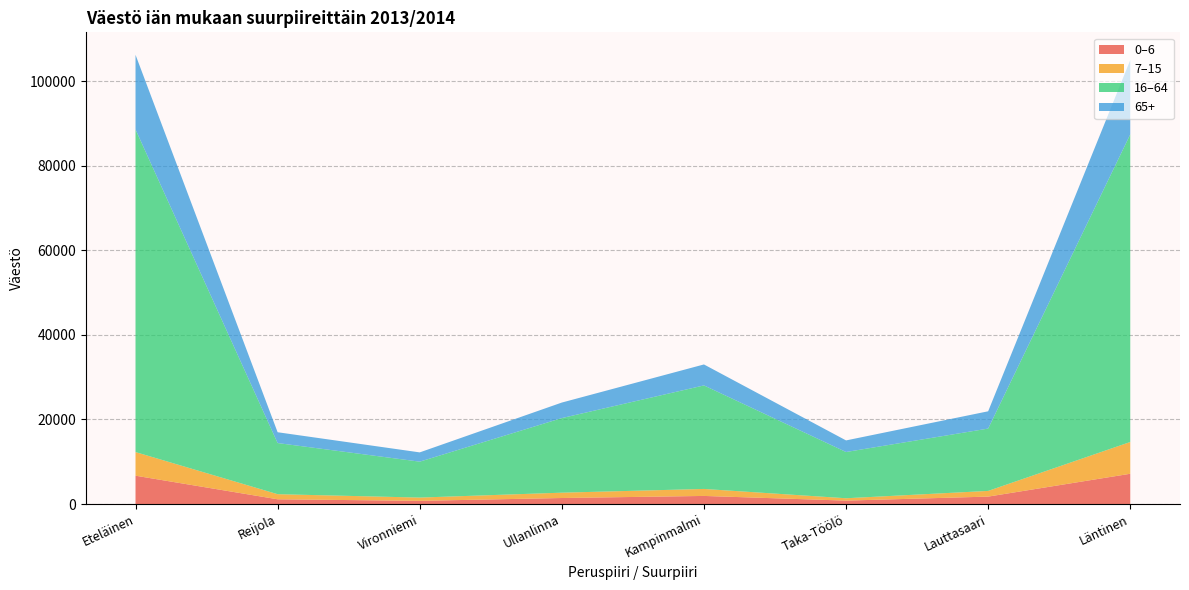

Reading left to right, extract all data points from this chart.

0–6: 6707	1132	765	1434	1924	818	1766	7166
7–15: 5586	1203	771	1260	1652	558	1345	7511
16–64: 76265	12091	8491	17633	24472	10933	14736	72712
65+: 17643	2556	2191	3670	4958	2739	4085	17566